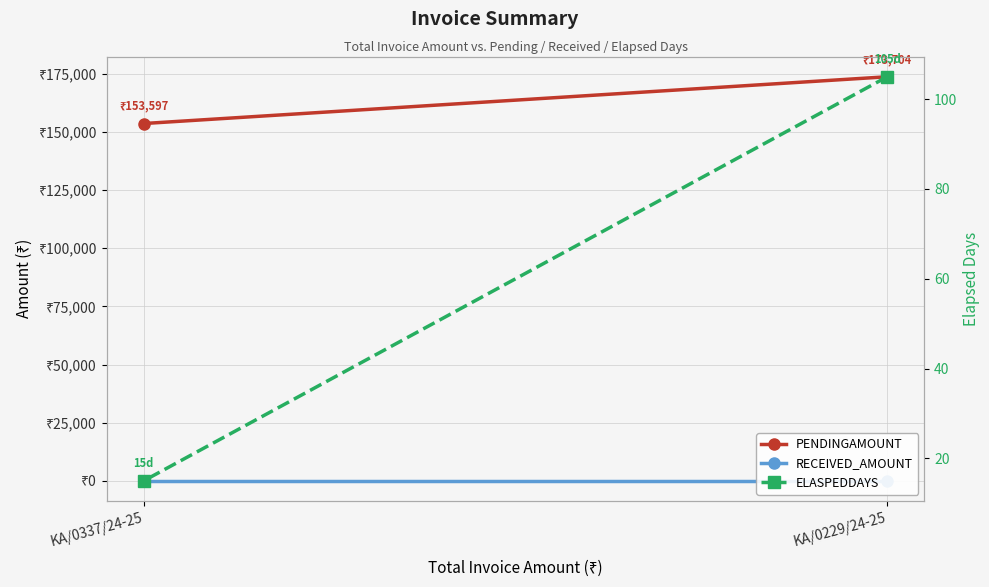

What is the sum of all PENDINGAMOUNT values?

327301